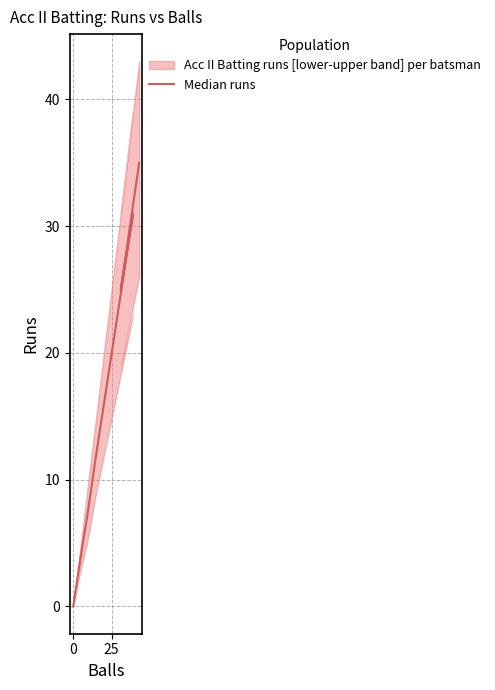

True or false: the data has more than 1 interior local peaks.

False